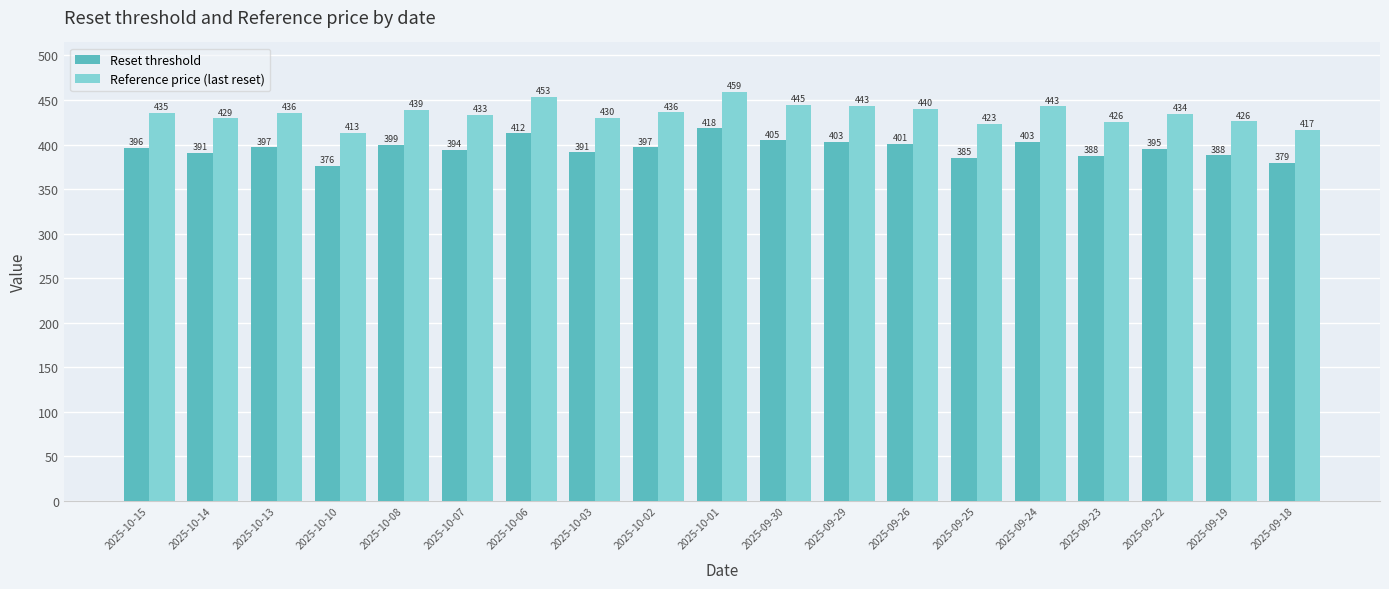

What is the value of the Reset threshold bar at the 6th from the left?

394.1